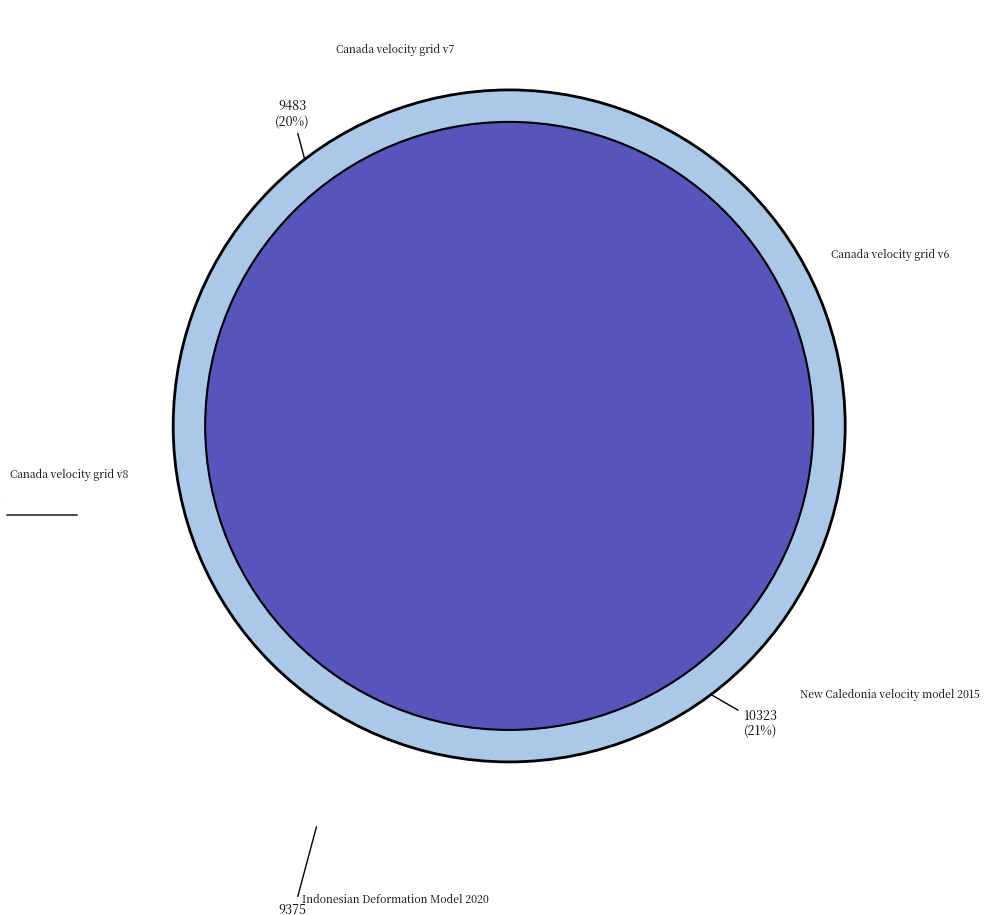

How many slices are in this pie chart?

5